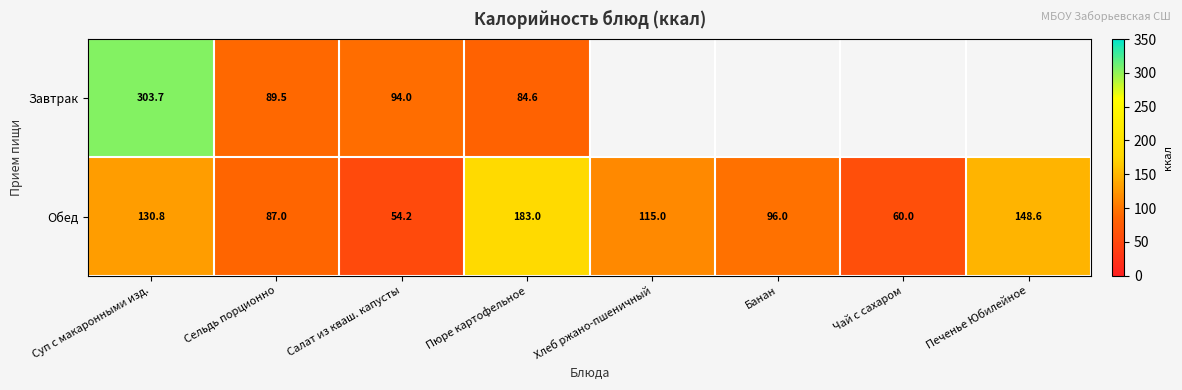

At Салат из кваш. капусты, list the series in order from largest to smallest.

Завтрак, Обед